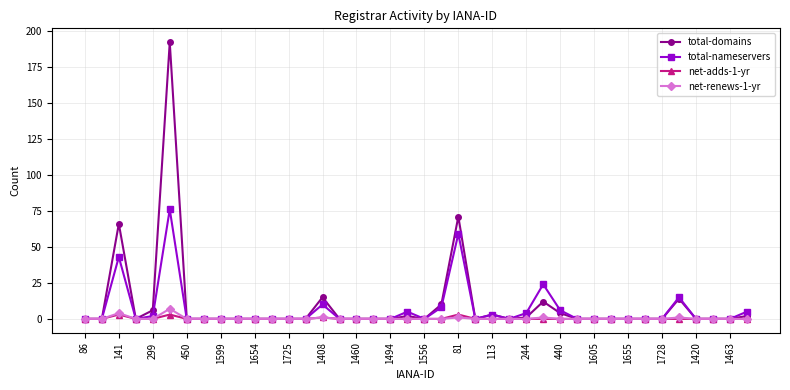

Does the chart display data point markers on the line(s)?

Yes